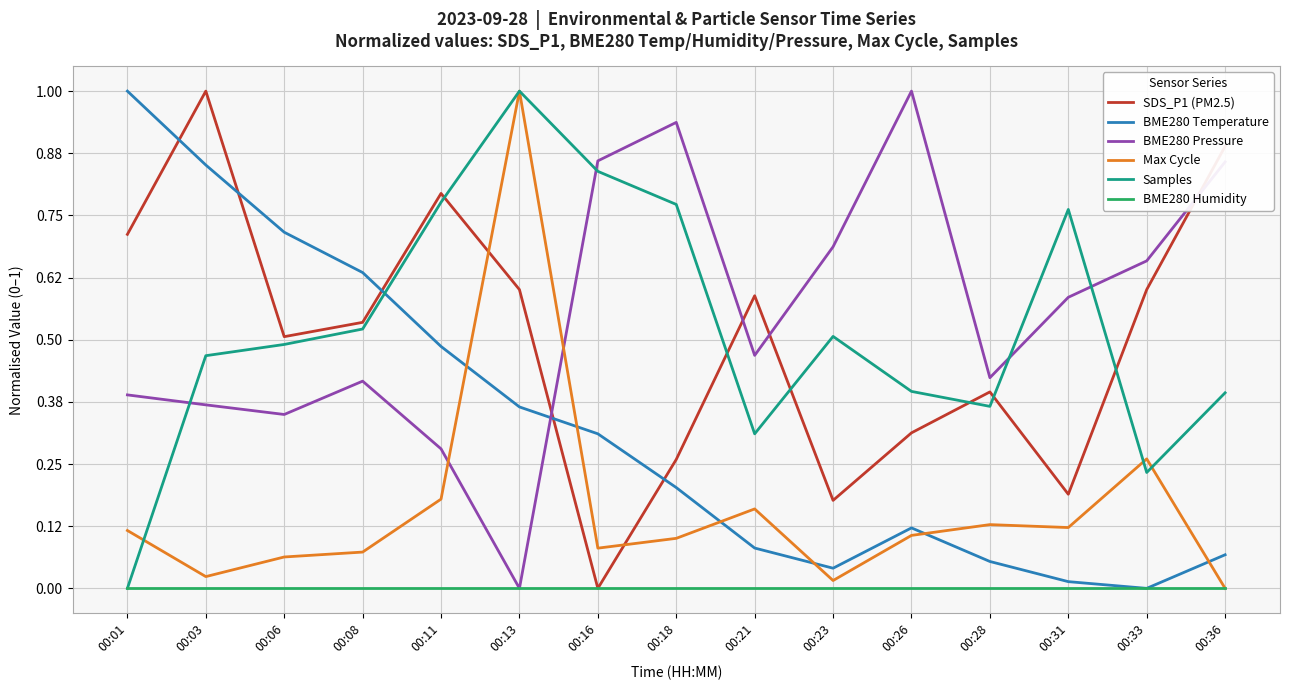

Which series changed the most between 00:16 and 00:26?

Samples